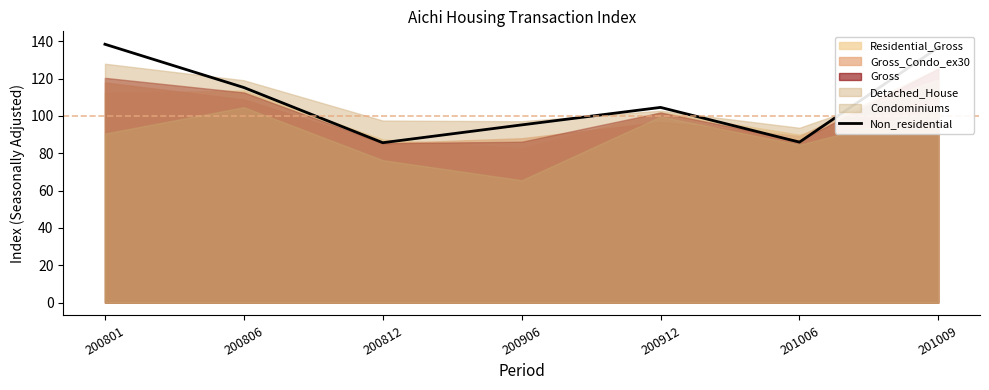

The chart shows a value of 104.6 at 200912. True or false?

True